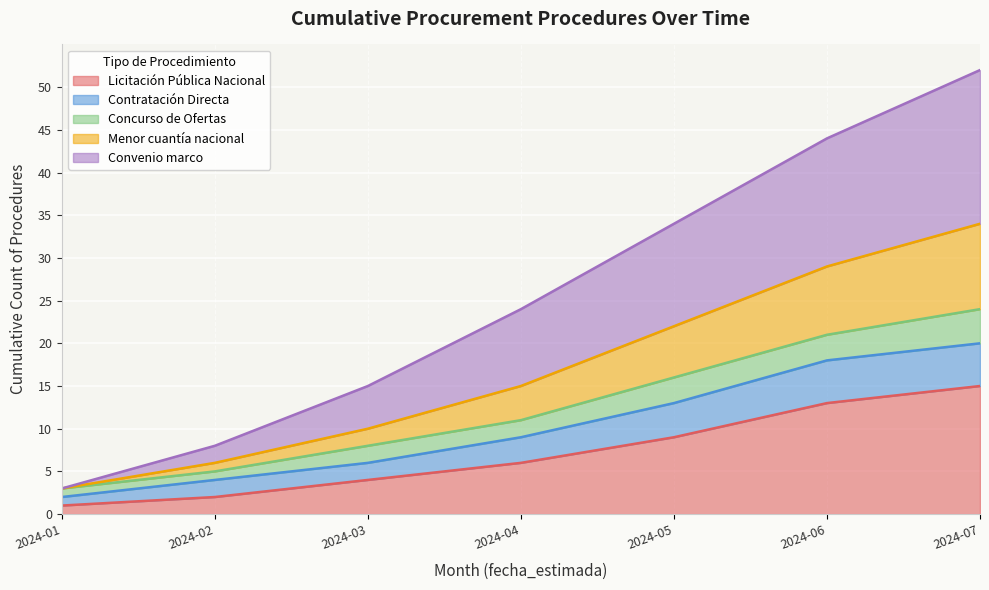

True or false: Licitación Pública Nacional has a value of 1 at 2024-01.

True